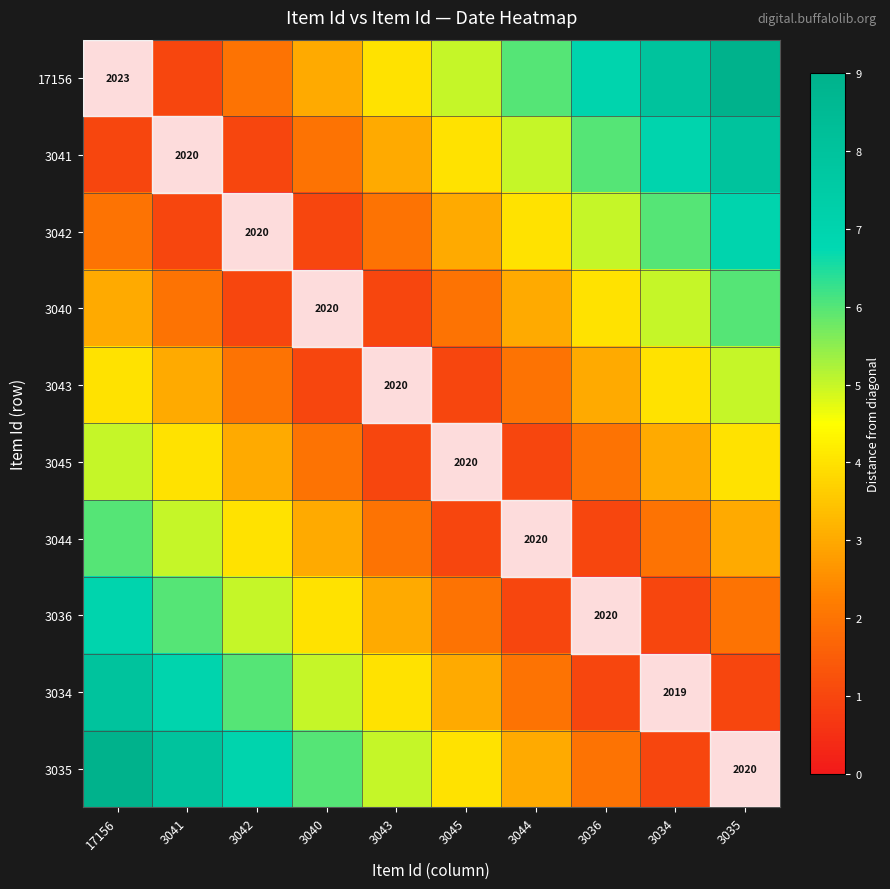

Count the number of categories in the chart.

10